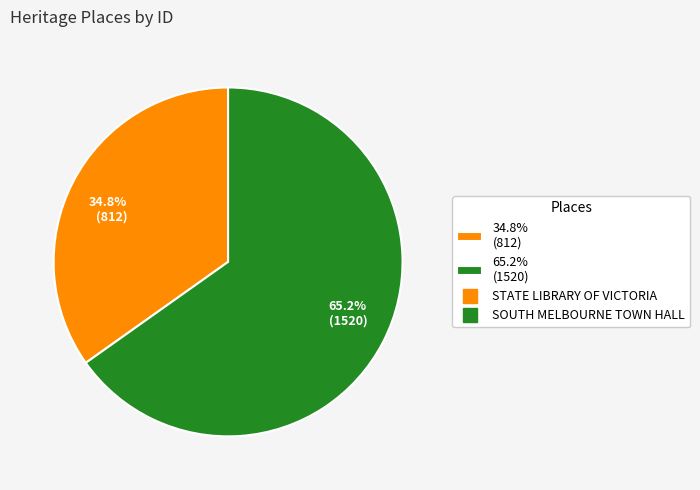

Does 34.8% (812) represent more than half of the total?

No